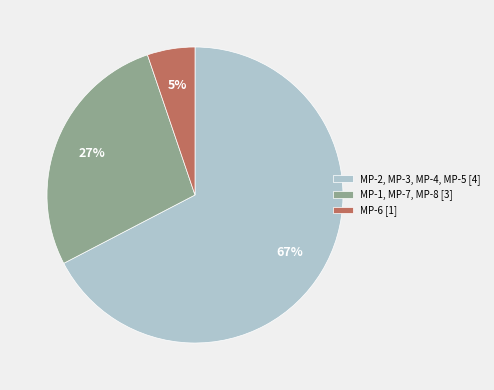

How many slices are in this pie chart?

3